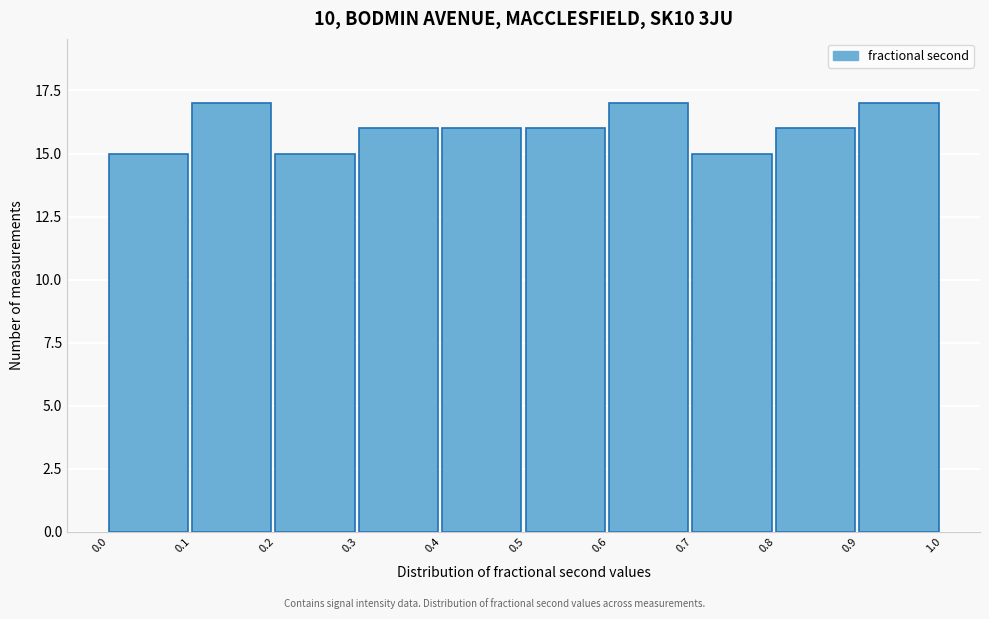

Reading left to right, transcribe this chart: for each bar, give the range it covers on the x-axis and its height. The values are not printed on the chart, so give them approximately, as read against the axis.

0.0 to 0.1: 15
0.1 to 0.2: 17
0.2 to 0.3: 15
0.3 to 0.4: 16
0.4 to 0.5: 16
0.5 to 0.6: 16
0.6 to 0.7: 17
0.7 to 0.8: 15
0.8 to 0.9: 16
0.9 to 1.0: 17